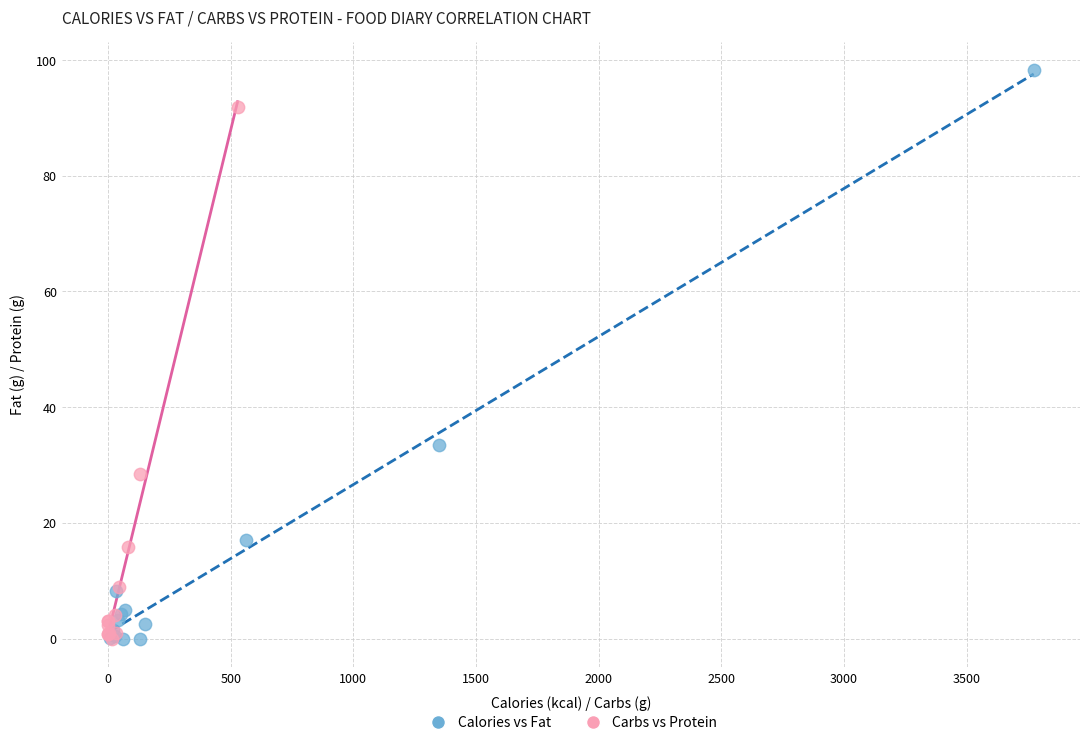

Which series reaches the maximum Y coordinate?

Calories vs Fat